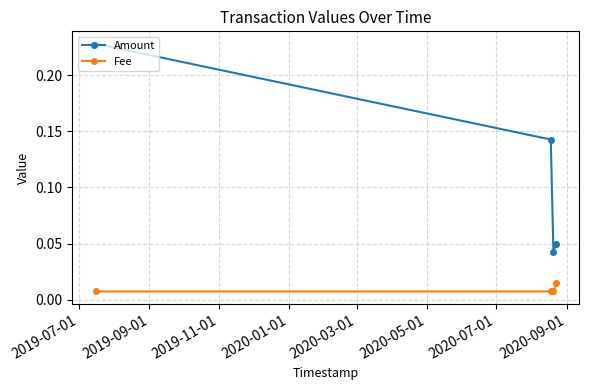

List the series in order of their peak value, lowest first.

Fee, Amount